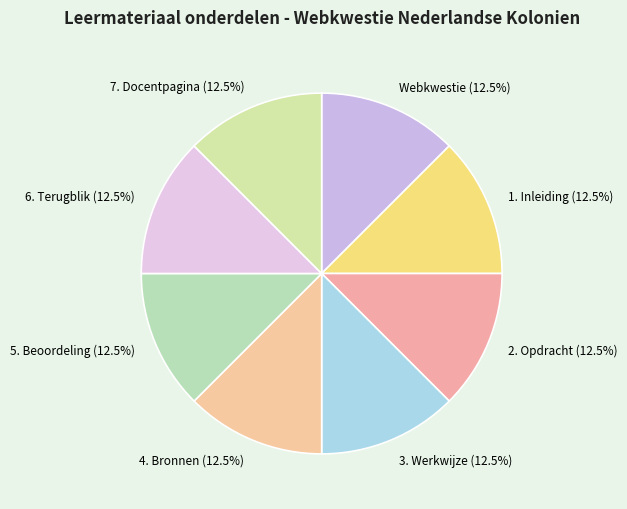

Is there a majority slice in this chart?

No